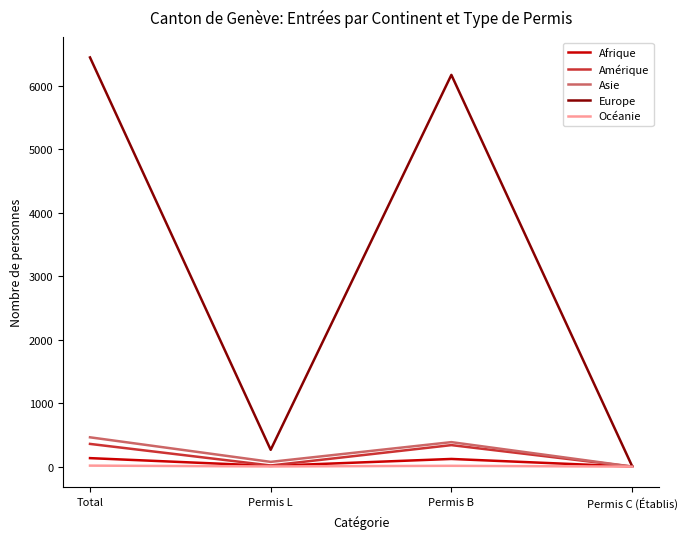

Is the value of Asie at Total greater than the value of Europe at Permis L?

Yes